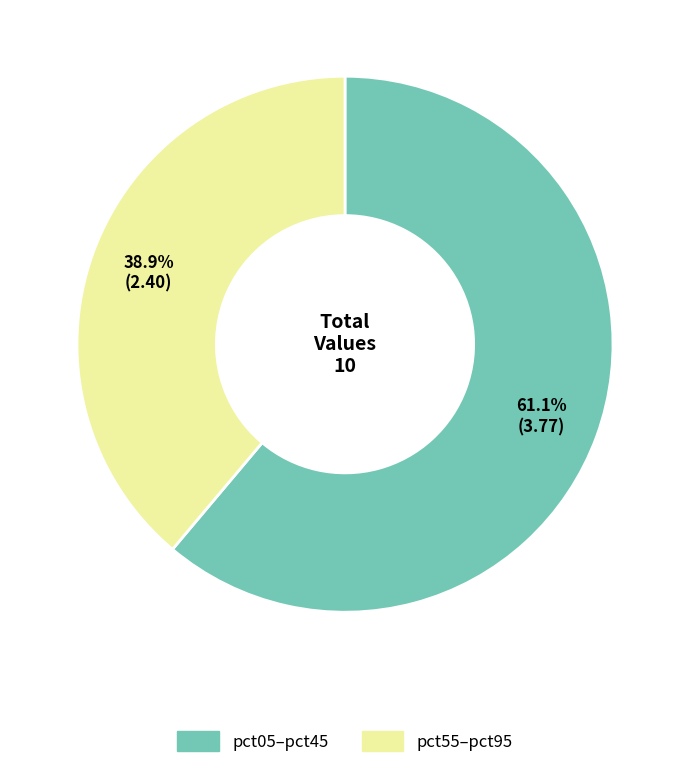

Is there a majority slice in this chart?

Yes